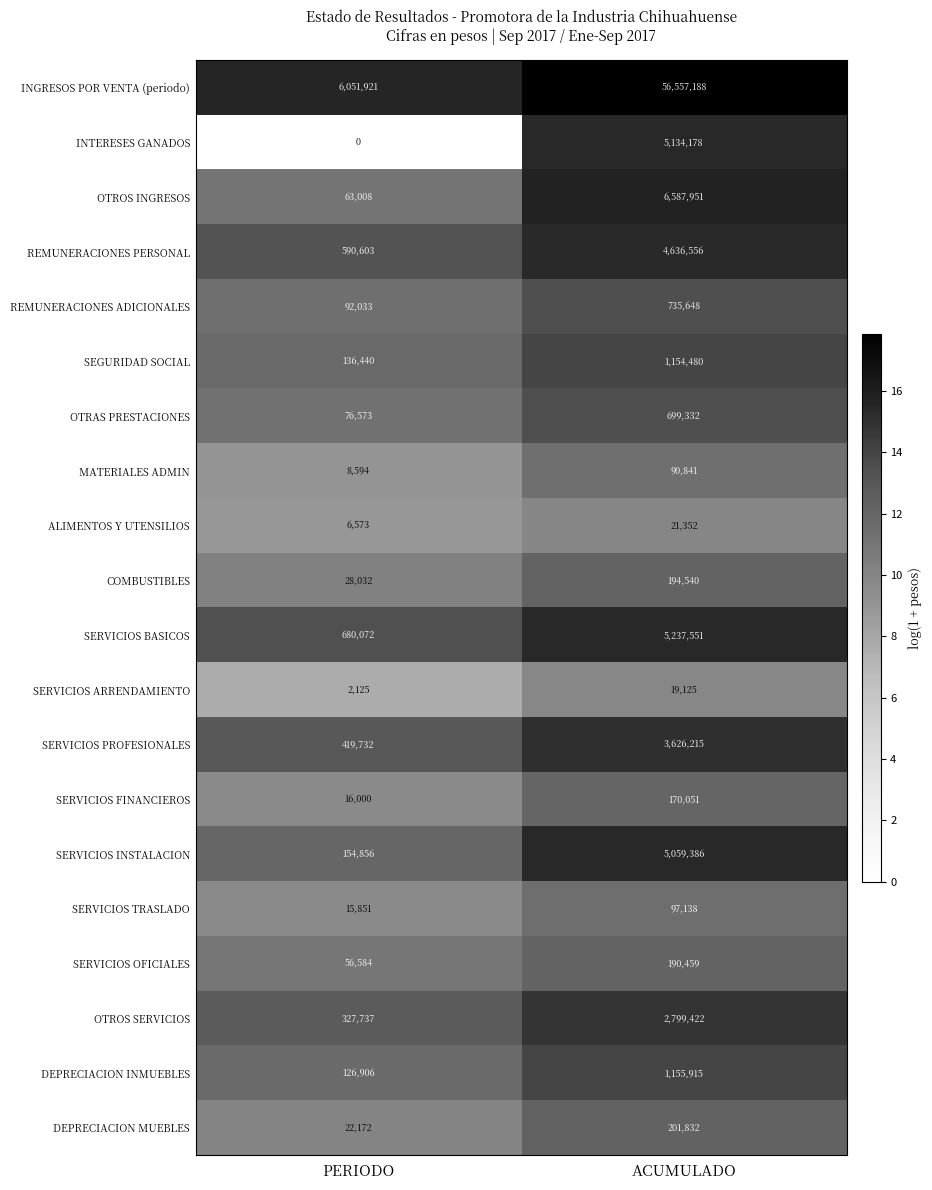

What is the total value across all series at ACUMULADO?

94369160